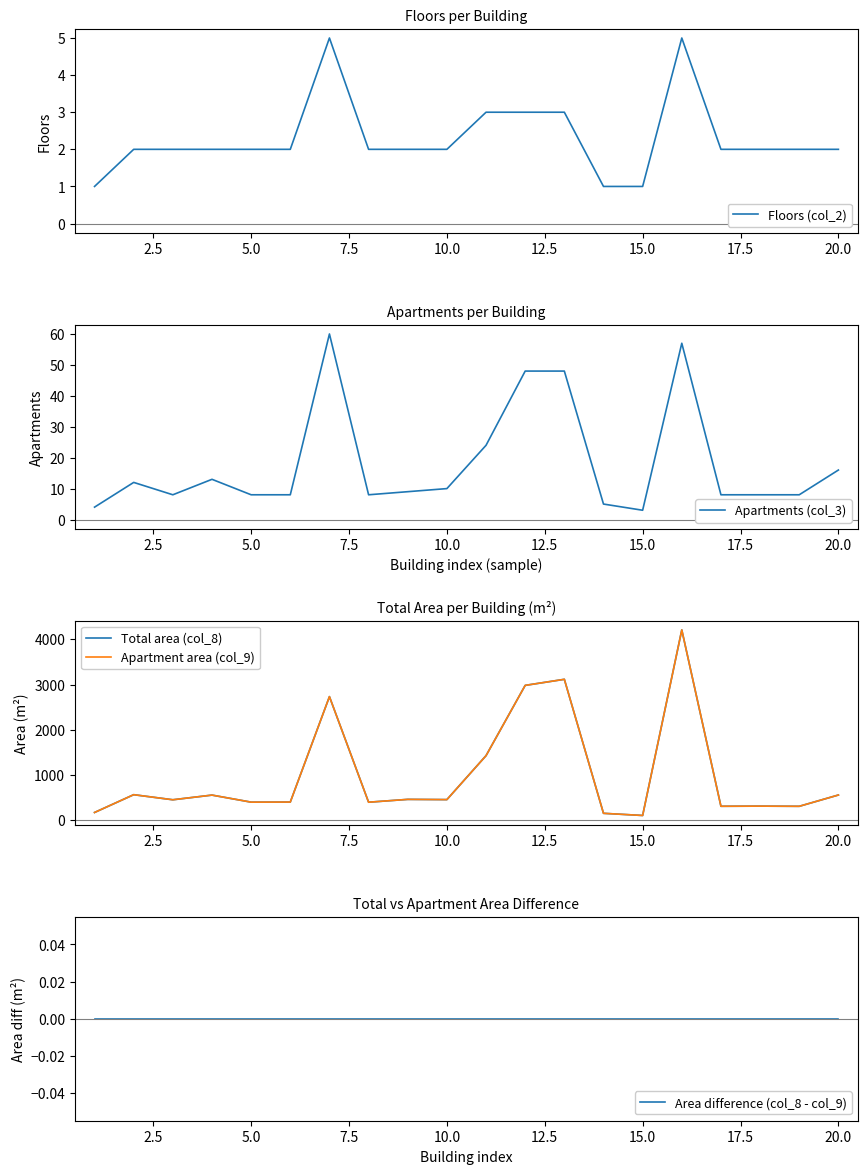

What is the label of the 12th point from the right?

20.0